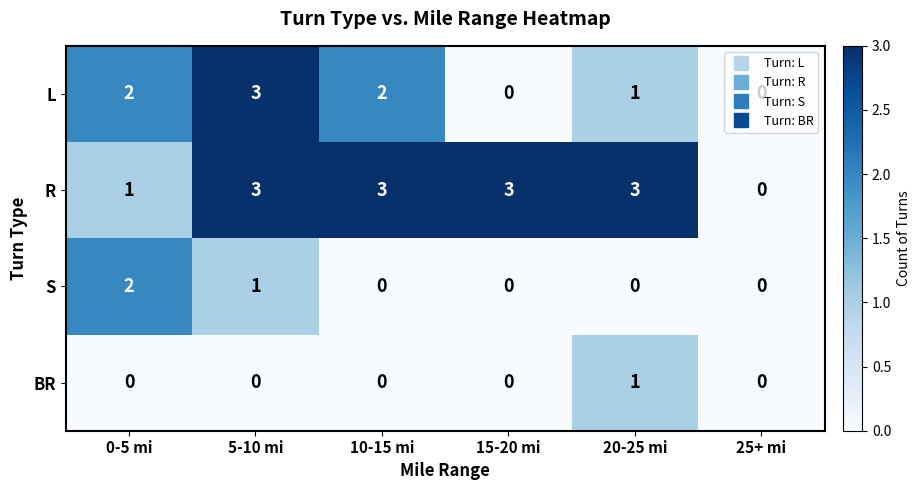

True or false: R has a value of 3 at 5-10 mi.

True